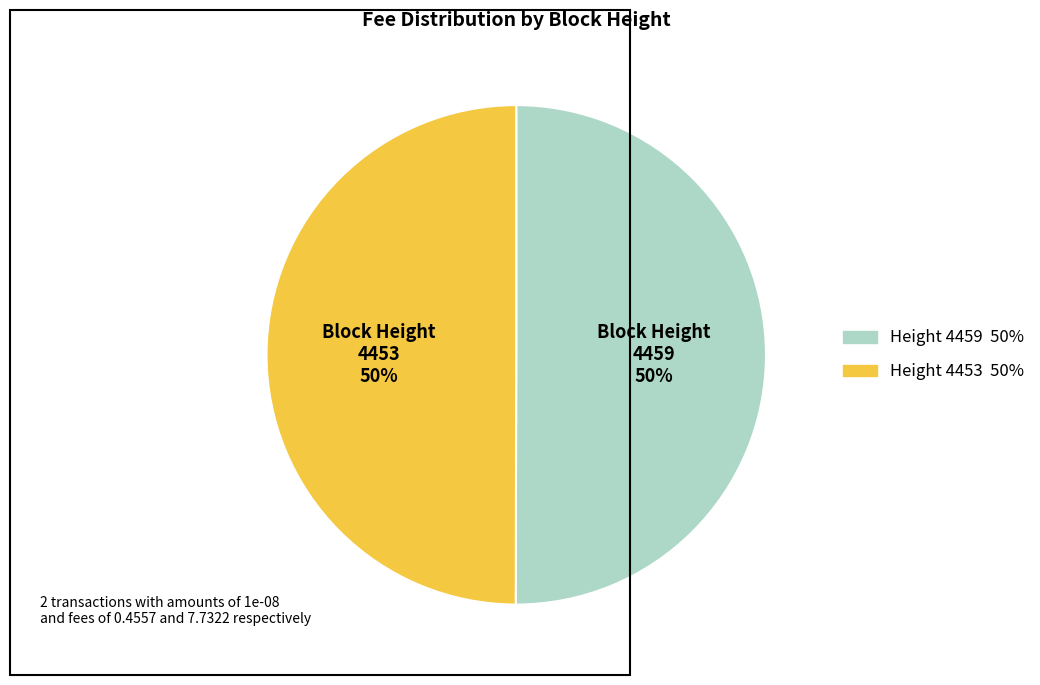

How many segments does this pie chart have?

2